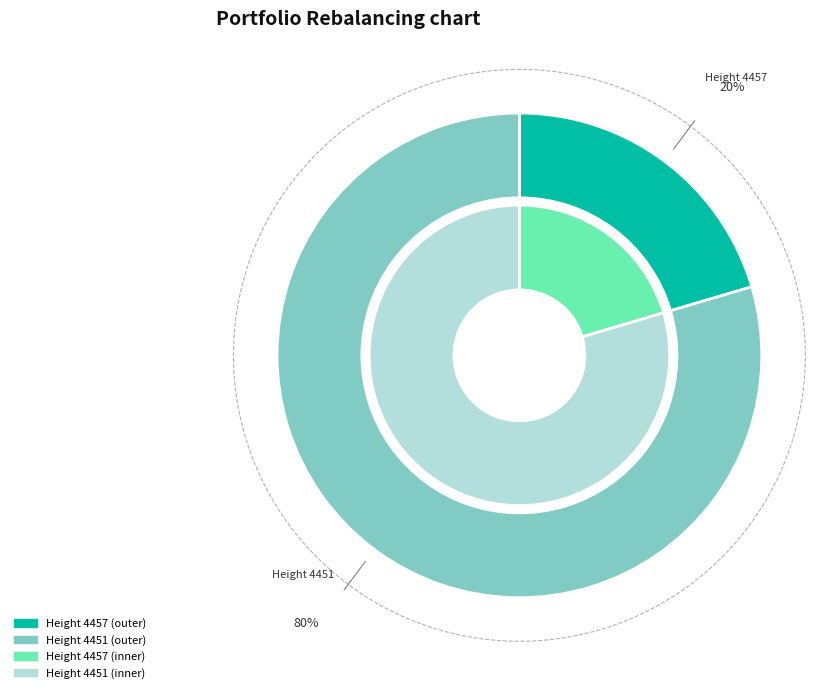

Is 4457 the majority of the pie?

No